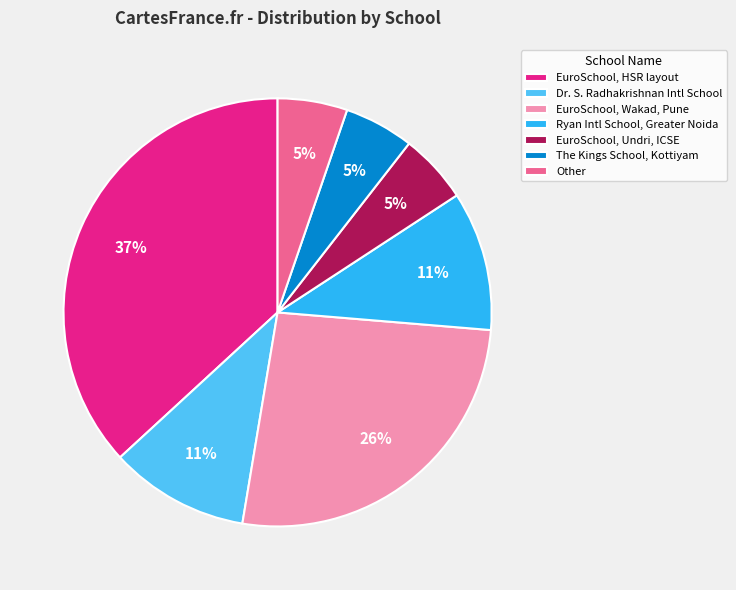

Which category has the biggest portion of the pie?

EuroSchool, HSR layout